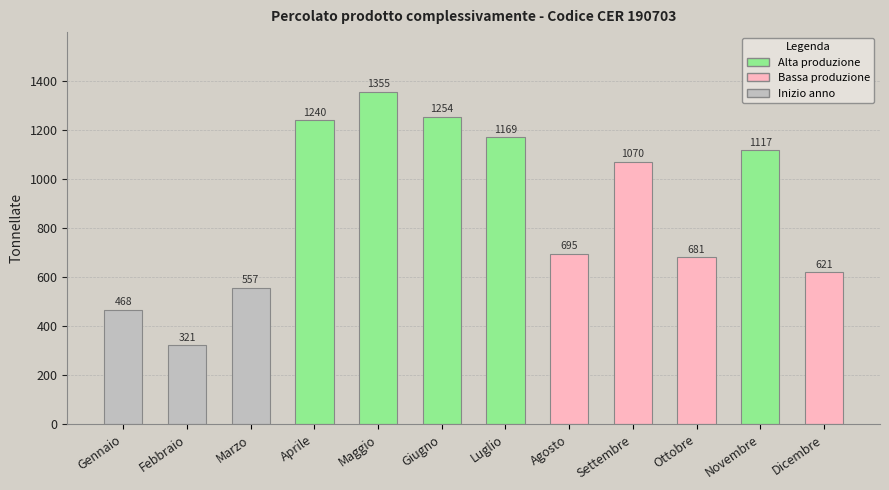

Which category has the lowest value across all series?

Febbraio